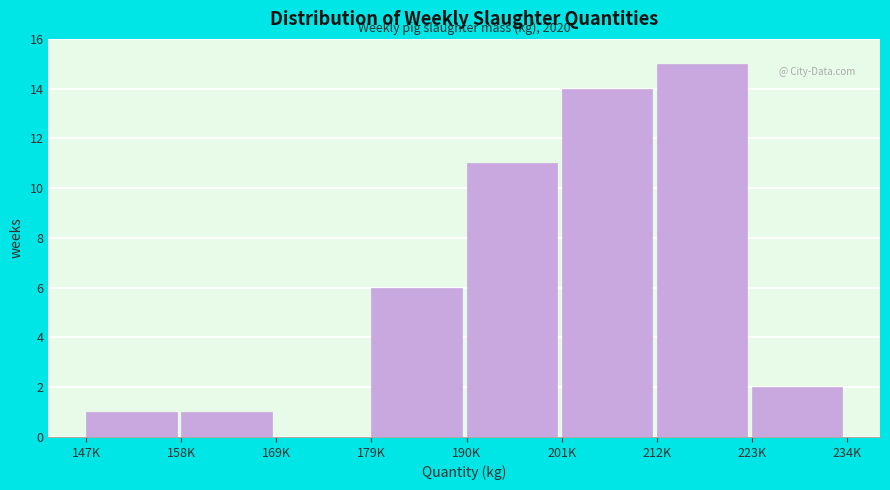

Reading left to right, transcribe all the data shown in this chart.

147K=1	158K=1	169K=0	179K=6	190K=11	201K=14	212K=15	223K=2